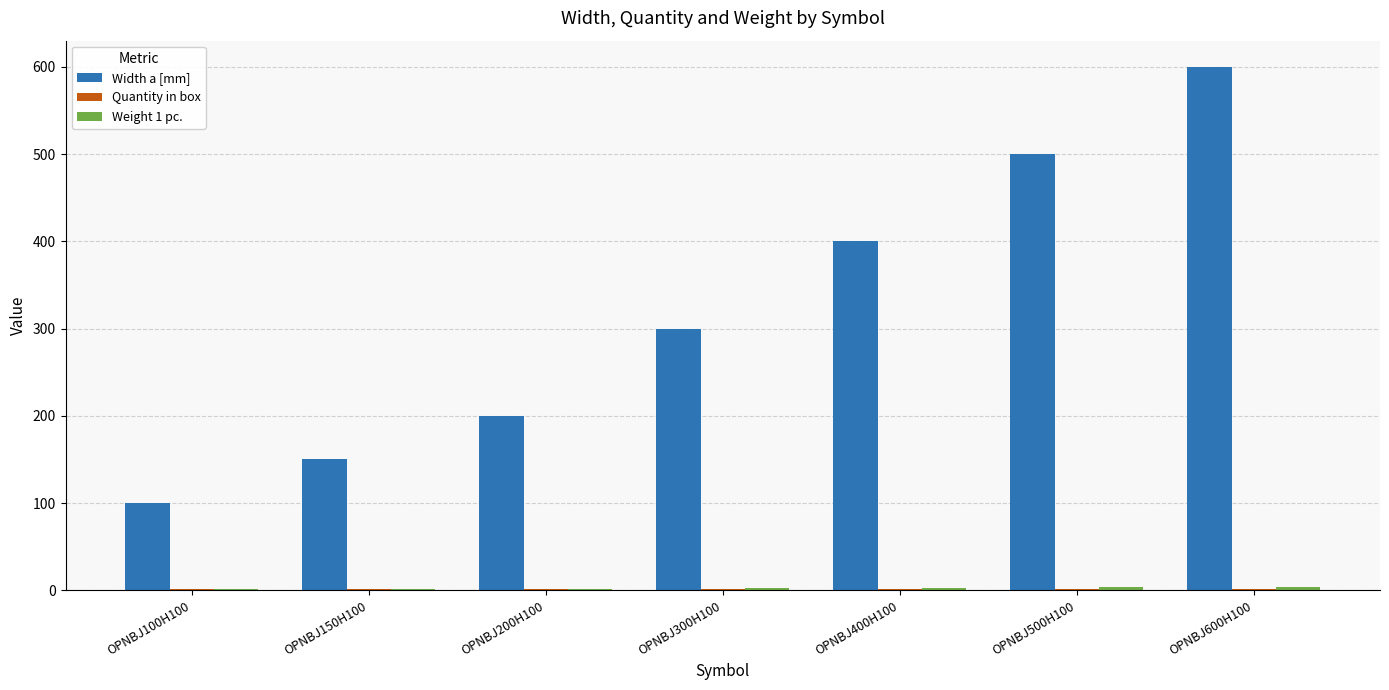

Does the chart contain stacked bars?

No